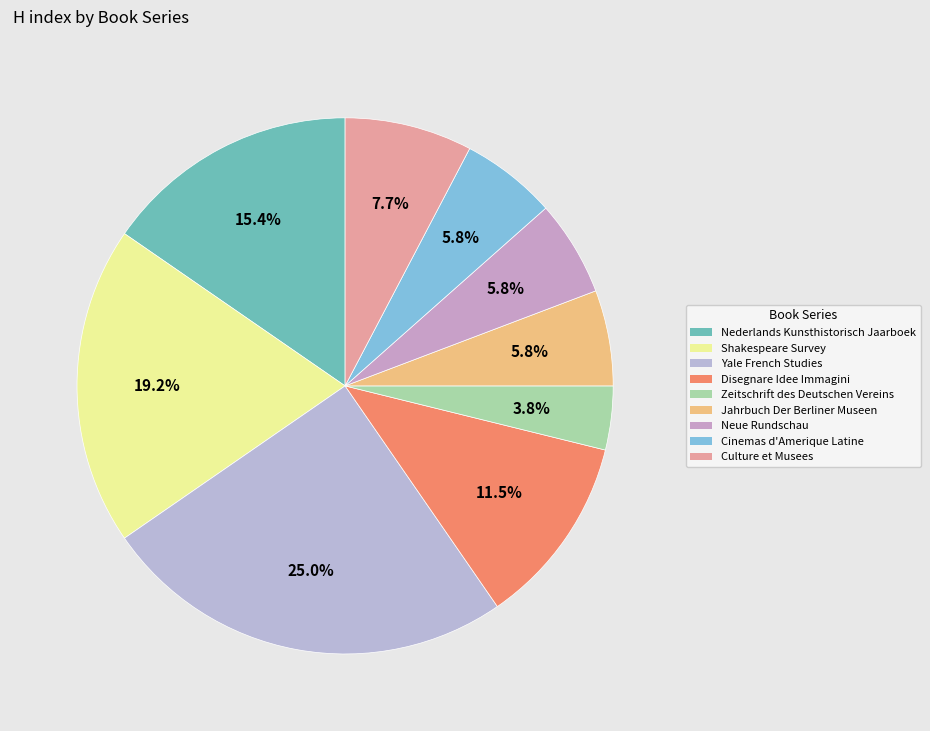

How many segments does this pie chart have?

9